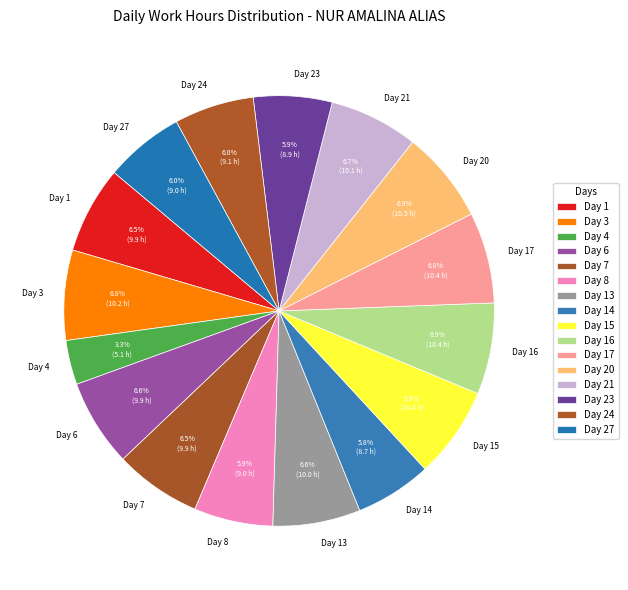

What percentage is the Day 20 slice, to the nearest percent?

7%